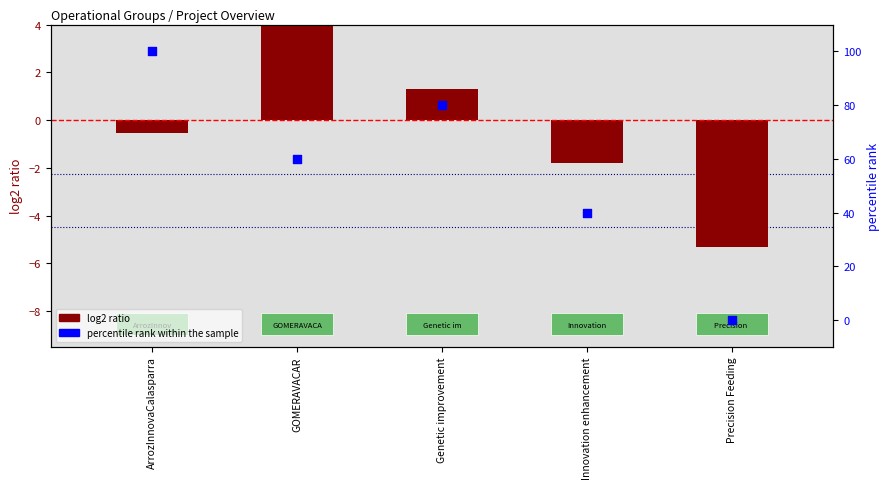

Is the value of percentile rank within the sample at Precision Feeding greater than the value of log2 ratio at ArrozInnovaCalasparra?

Yes